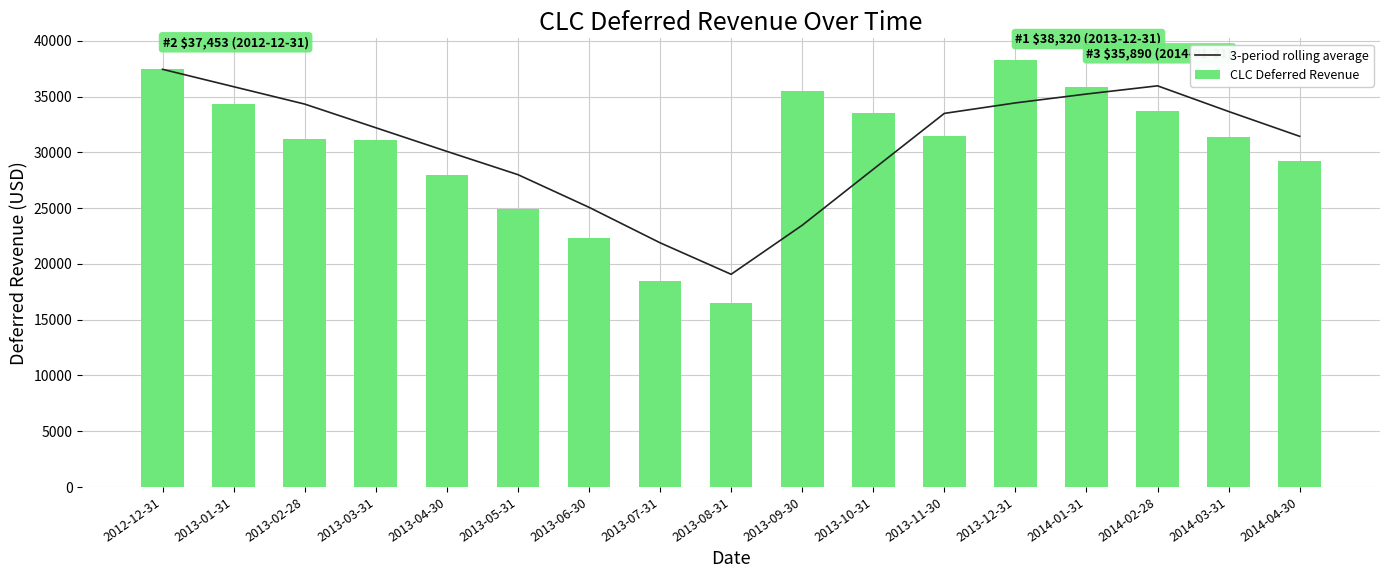

At which category is the sum across all series the highest?

2012-12-31